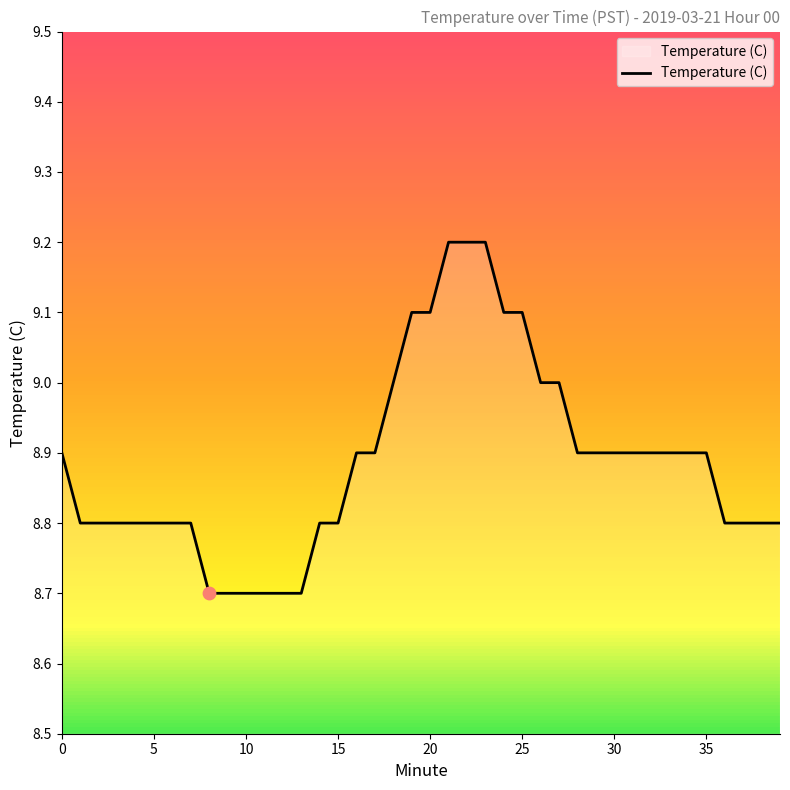

Between 24 and 26, which is larger?

24